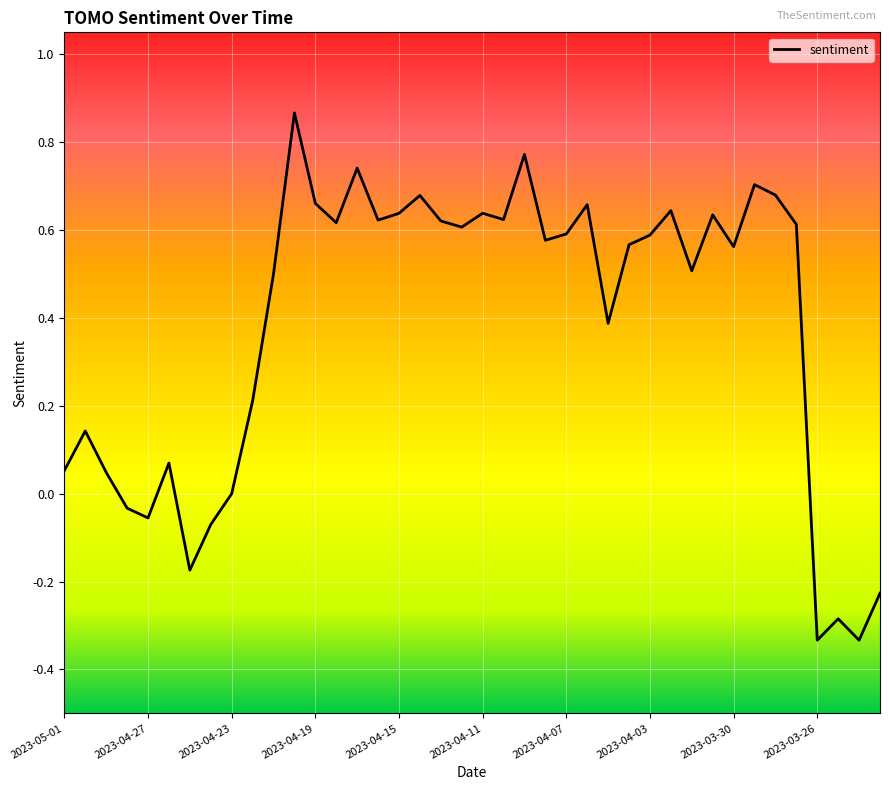

Is this an area chart (filled region under the line)?

No